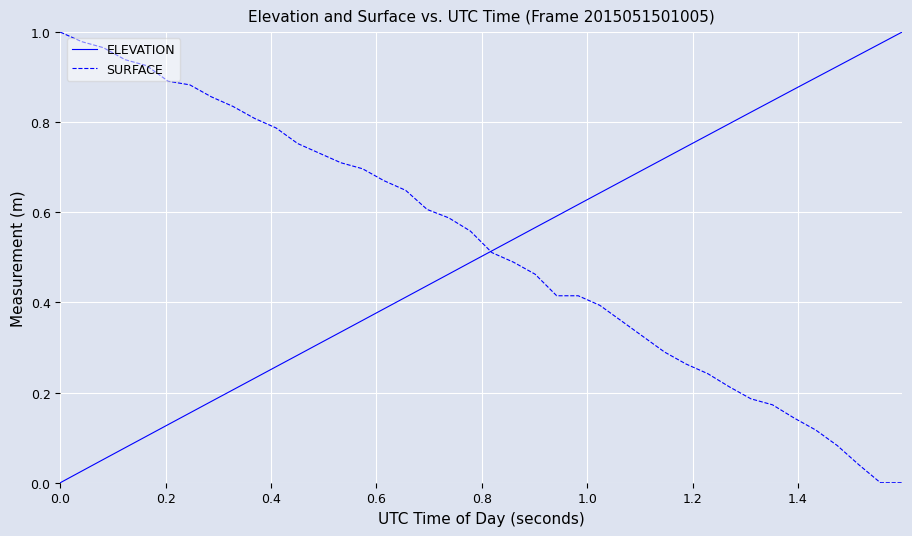

Does the chart display data point markers on the line(s)?

No